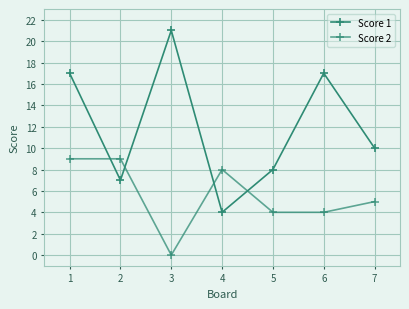

What is the maximum value for Score 1?

21